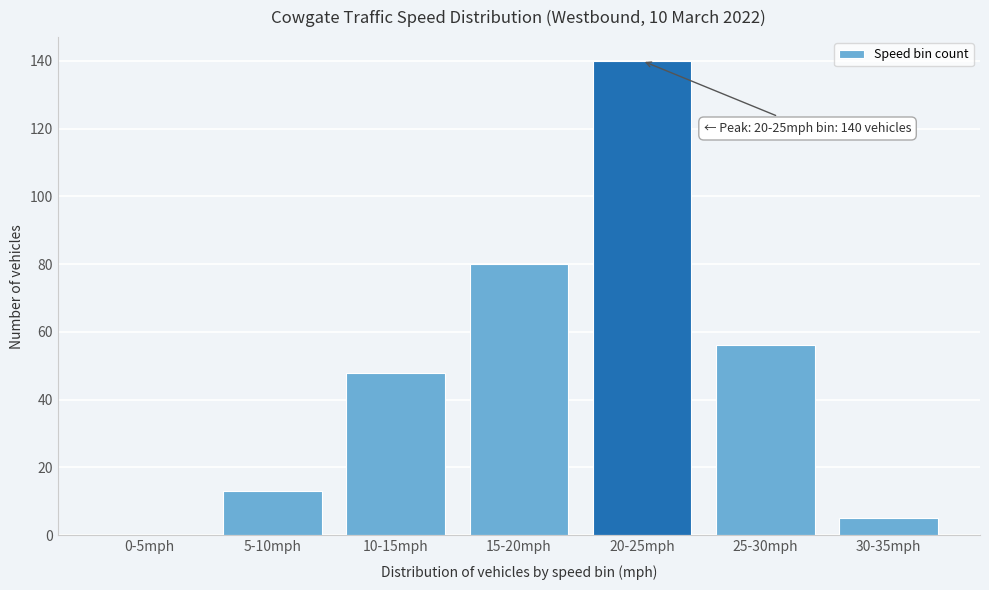

Reading left to right, extract all data points from this chart.

0-5mph=0	5-10mph=13	10-15mph=48	15-20mph=80	20-25mph=140	25-30mph=56	30-35mph=5